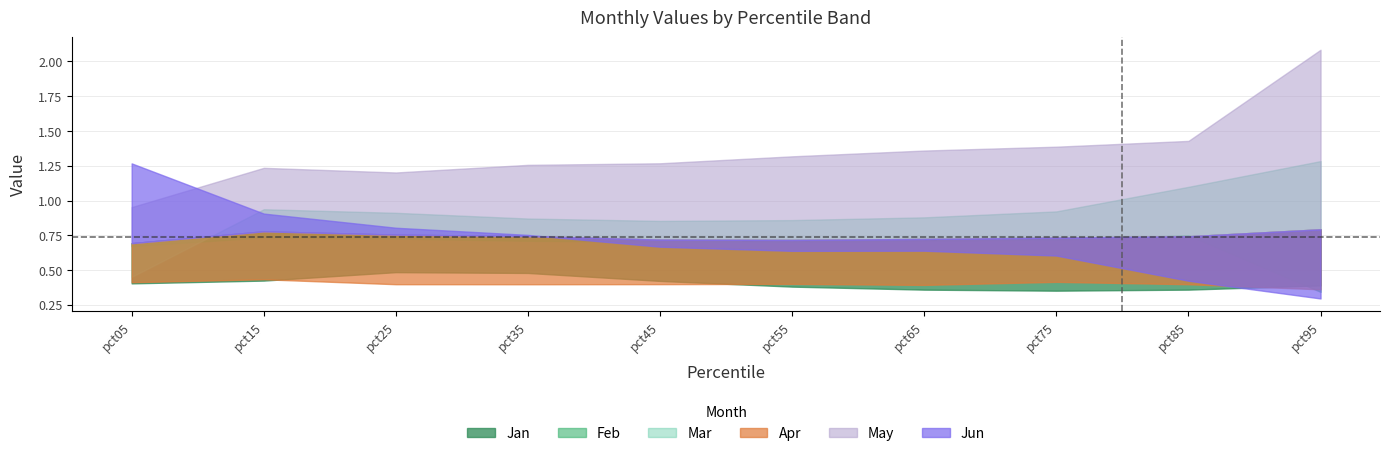

At which category is the sum across all series the highest?

pct95